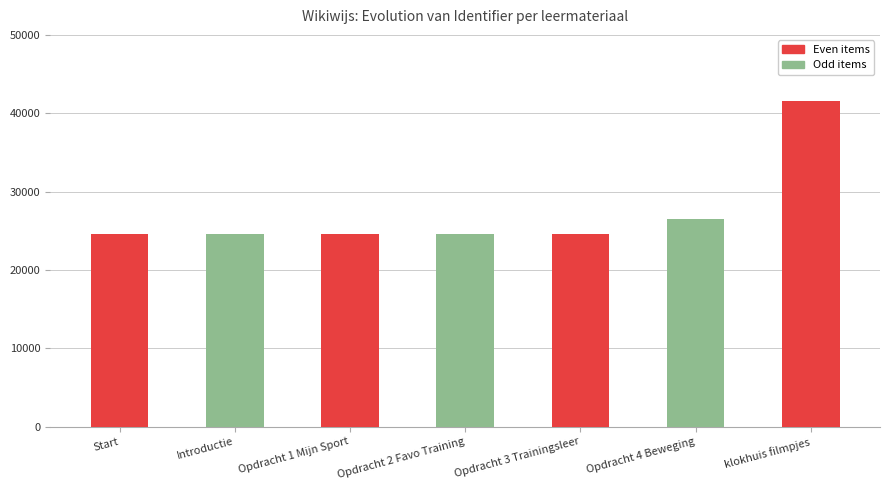

What is the change in value from Introductie to Opdracht 2 Favo Training?

+6